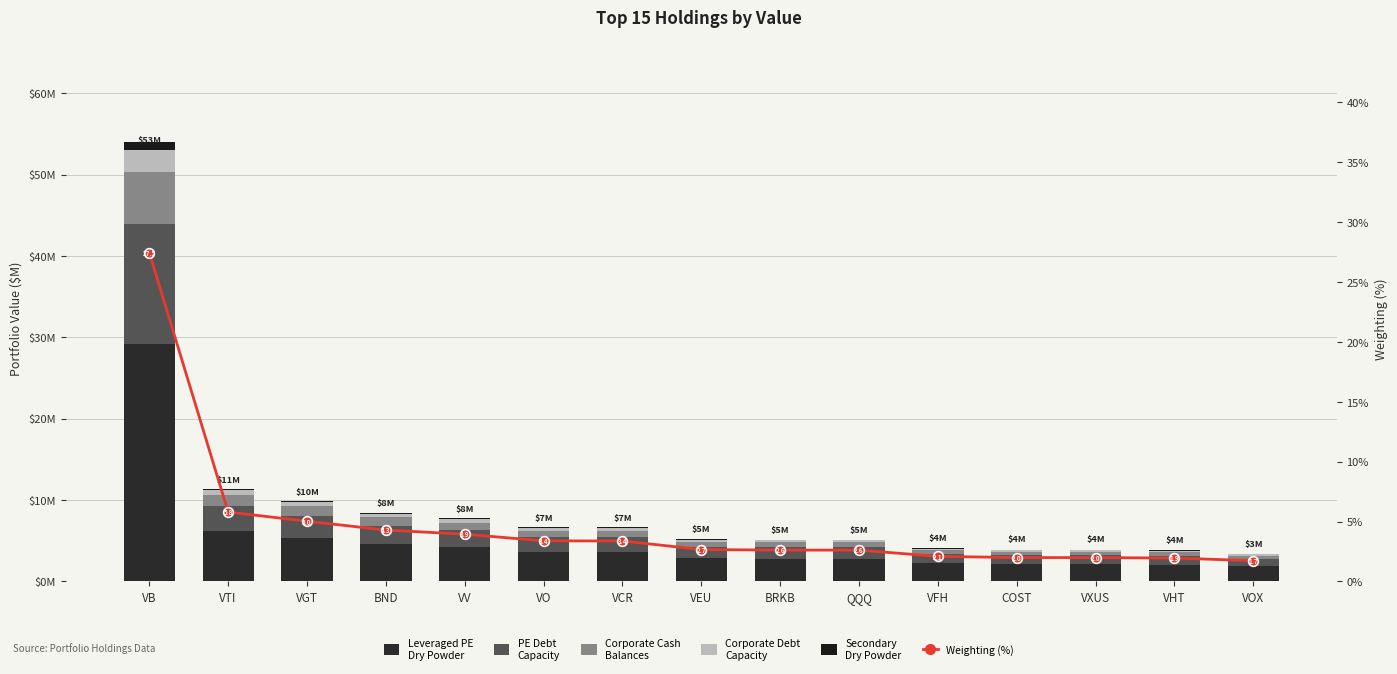

What is the approximate value of Corporate Debt Capacity at VEU?

0.3